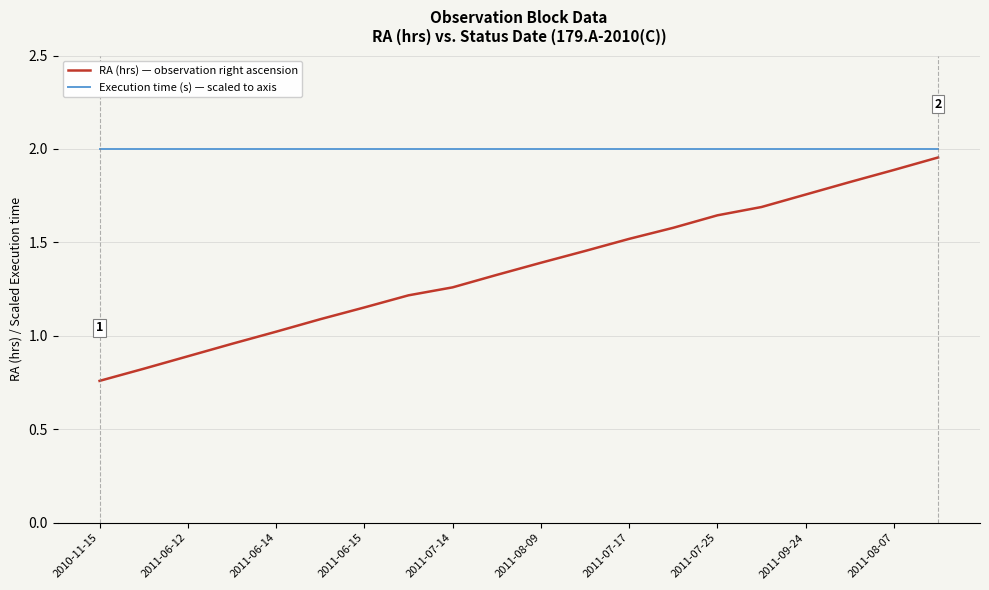

Which series has the widest spread of values?

RA (hrs) — observation right ascension